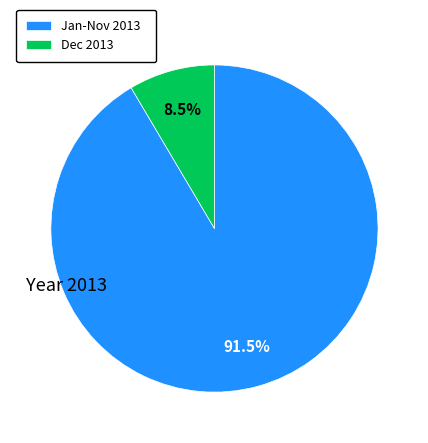

Which slice represents more than half of the pie?

Jan-Nov 2013